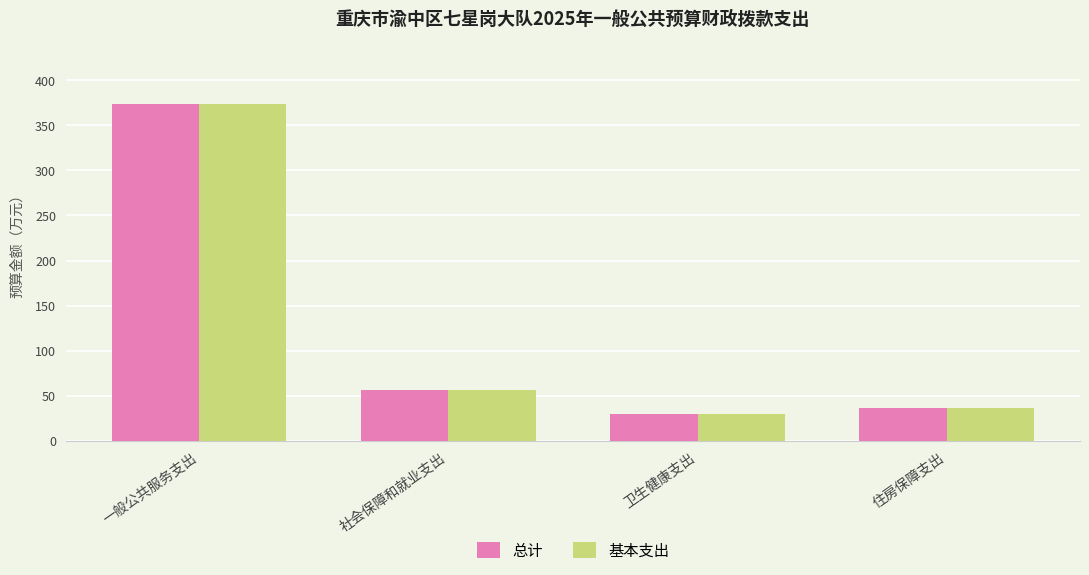

What is the lowest value of the 总计 series?

30.0